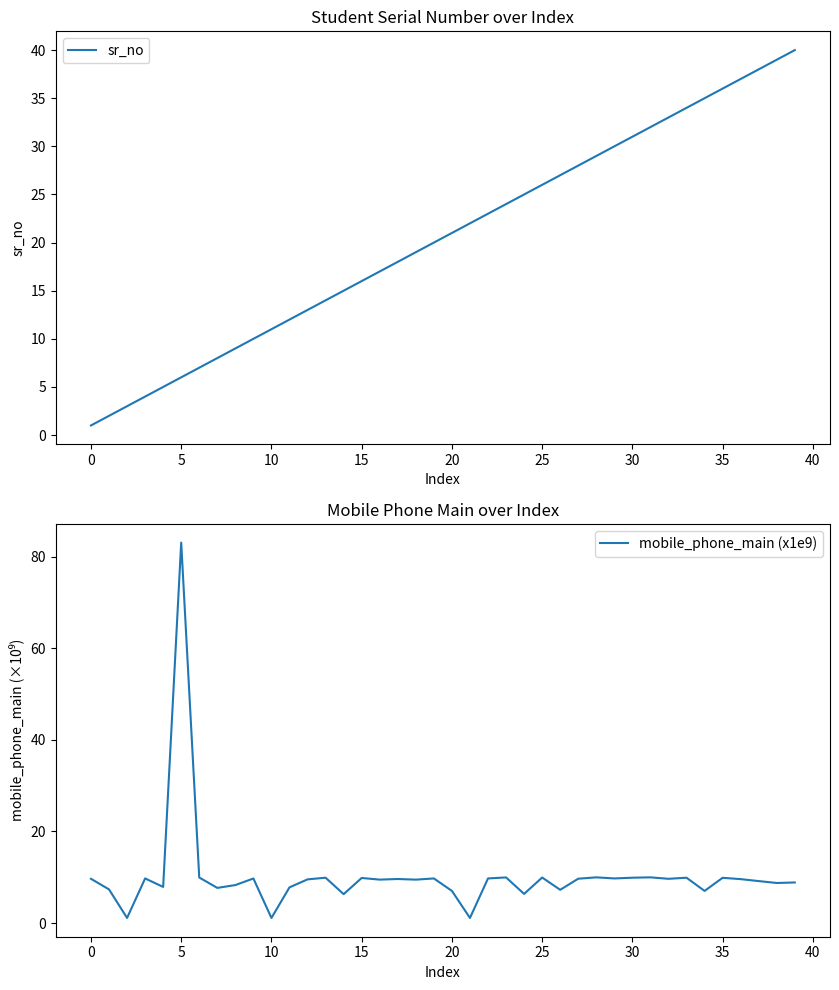

At how many categories does at least one series exceed 33?

8